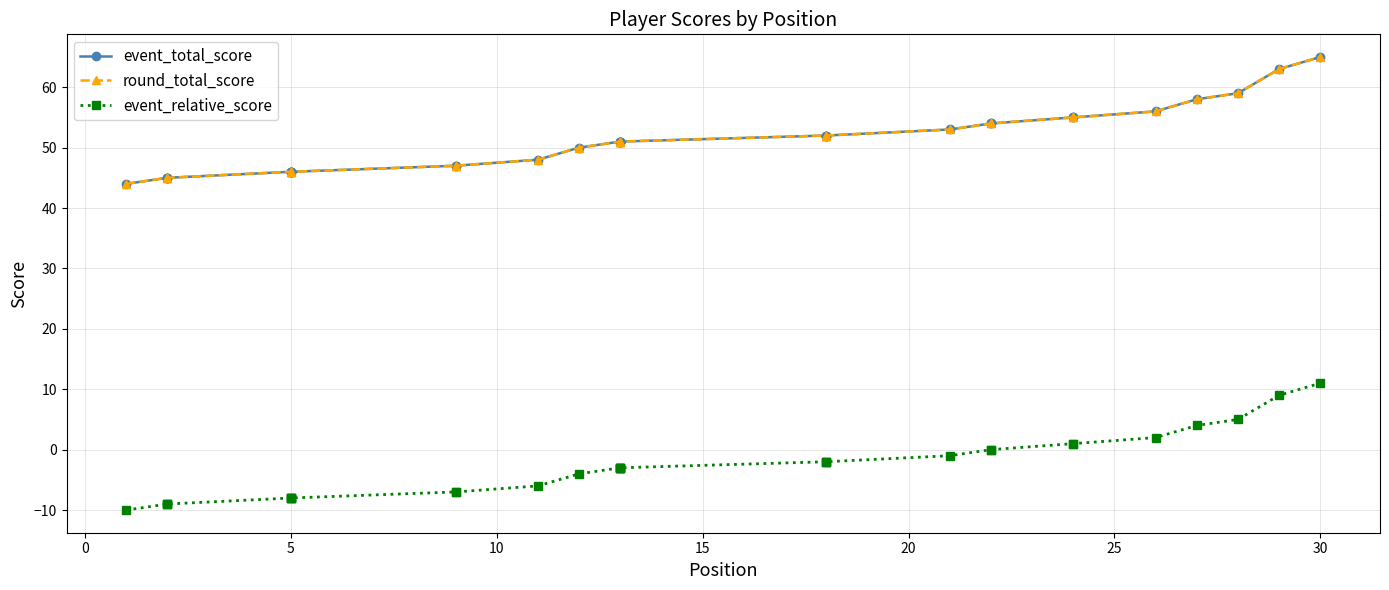

Does the chart display data point markers on the line(s)?

Yes